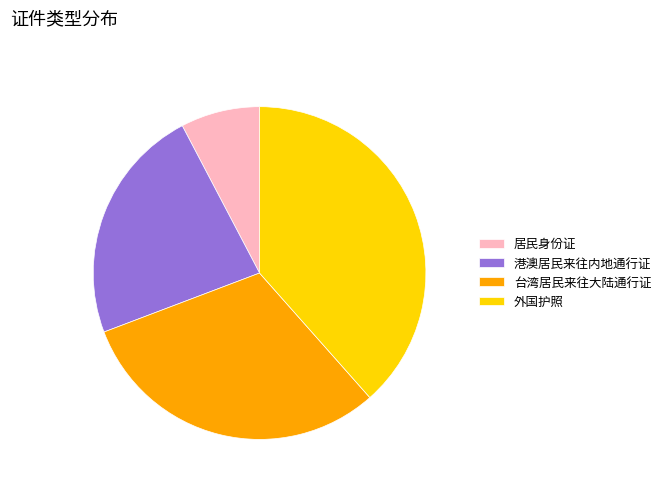

The 台湾居民来往大陆通行证 slice represents 31% of the pie. True or false?

True